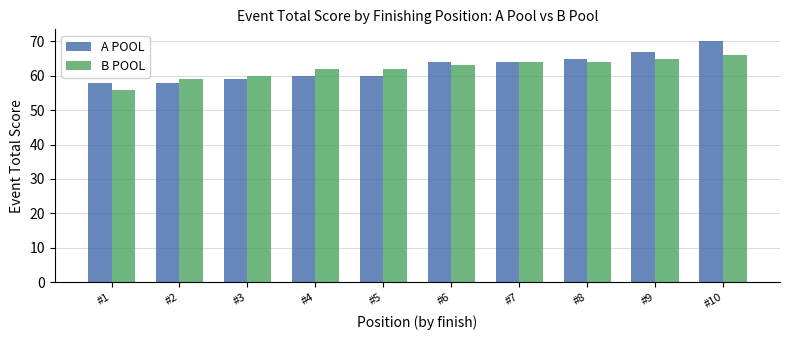

At which category is the sum across all series the highest?

#10